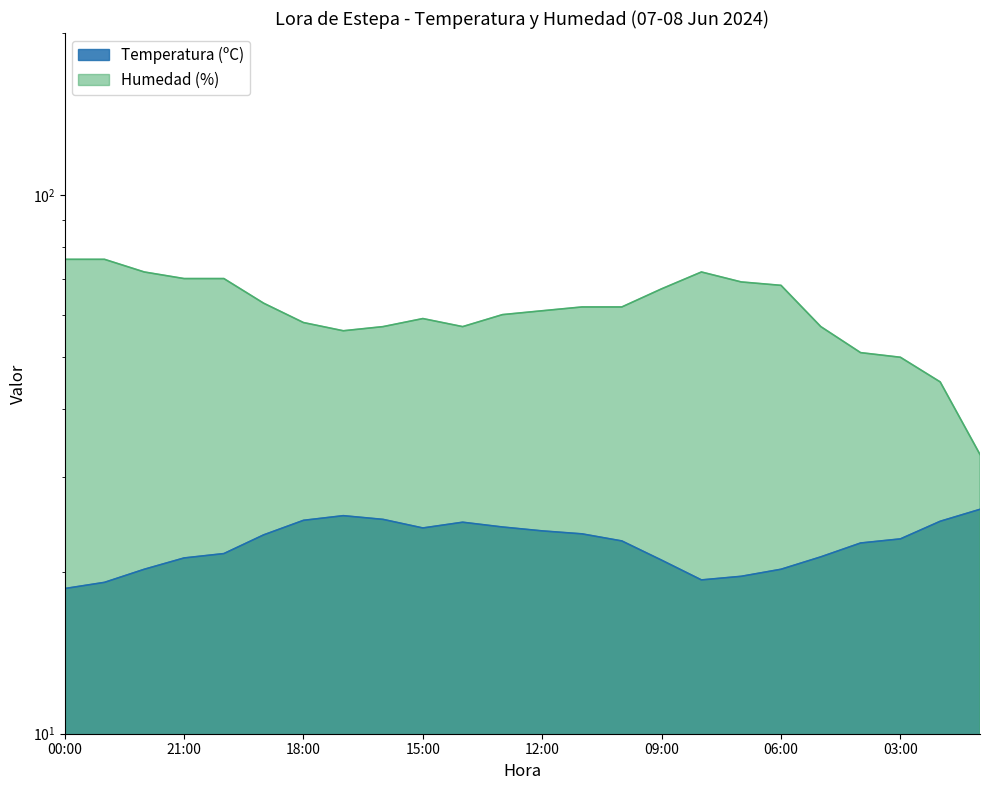

Where is the first local minimum for Humedad (%)?

17:00